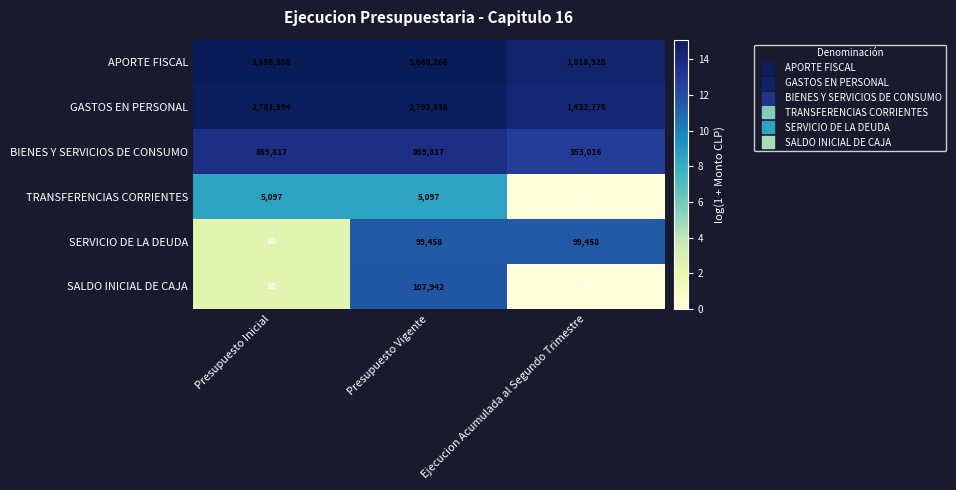

Reading right to left, extract all data points from this chart.

APORTE FISCAL: Ejecucion Acumulada al Segundo Trimestre=1818928	Presupuesto Vigente=3660266	Presupuesto Inicial=3656508
GASTOS EN PERSONAL: Ejecucion Acumulada al Segundo Trimestre=1432776	Presupuesto Vigente=2793836	Presupuesto Inicial=2781594
BIENES Y SERVICIOS DE CONSUMO: Ejecucion Acumulada al Segundo Trimestre=353016	Presupuesto Vigente=869817	Presupuesto Inicial=869817
TRANSFERENCIAS CORRIENTES: Ejecucion Acumulada al Segundo Trimestre=0	Presupuesto Vigente=5097	Presupuesto Inicial=5097
SERVICIO DE LA DEUDA: Ejecucion Acumulada al Segundo Trimestre=99458	Presupuesto Vigente=99458	Presupuesto Inicial=10
SALDO INICIAL DE CAJA: Ejecucion Acumulada al Segundo Trimestre=0	Presupuesto Vigente=107942	Presupuesto Inicial=10